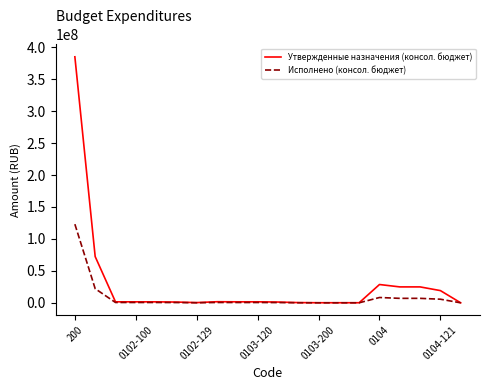

What is the maximum value for Исполнено (консол. бюджет)?

123102977.1